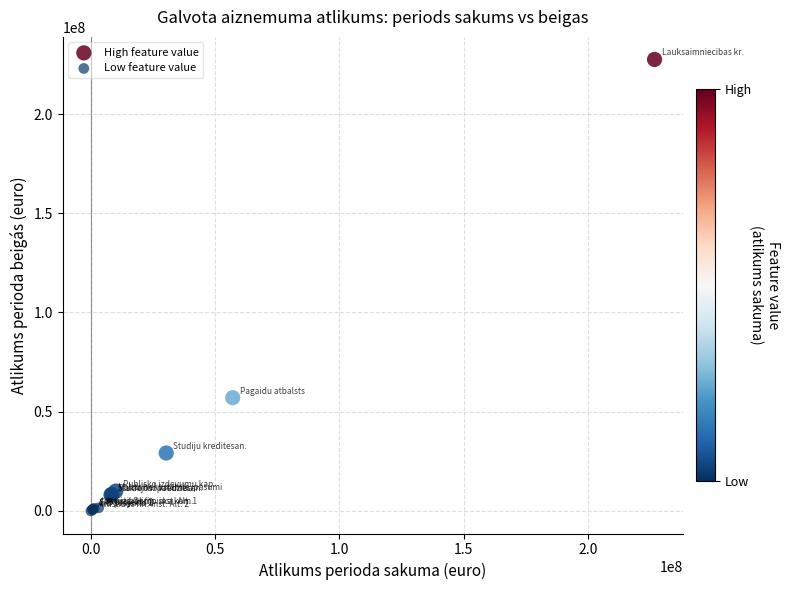

Which series has the largest Y range (max minus min)?

High feature value